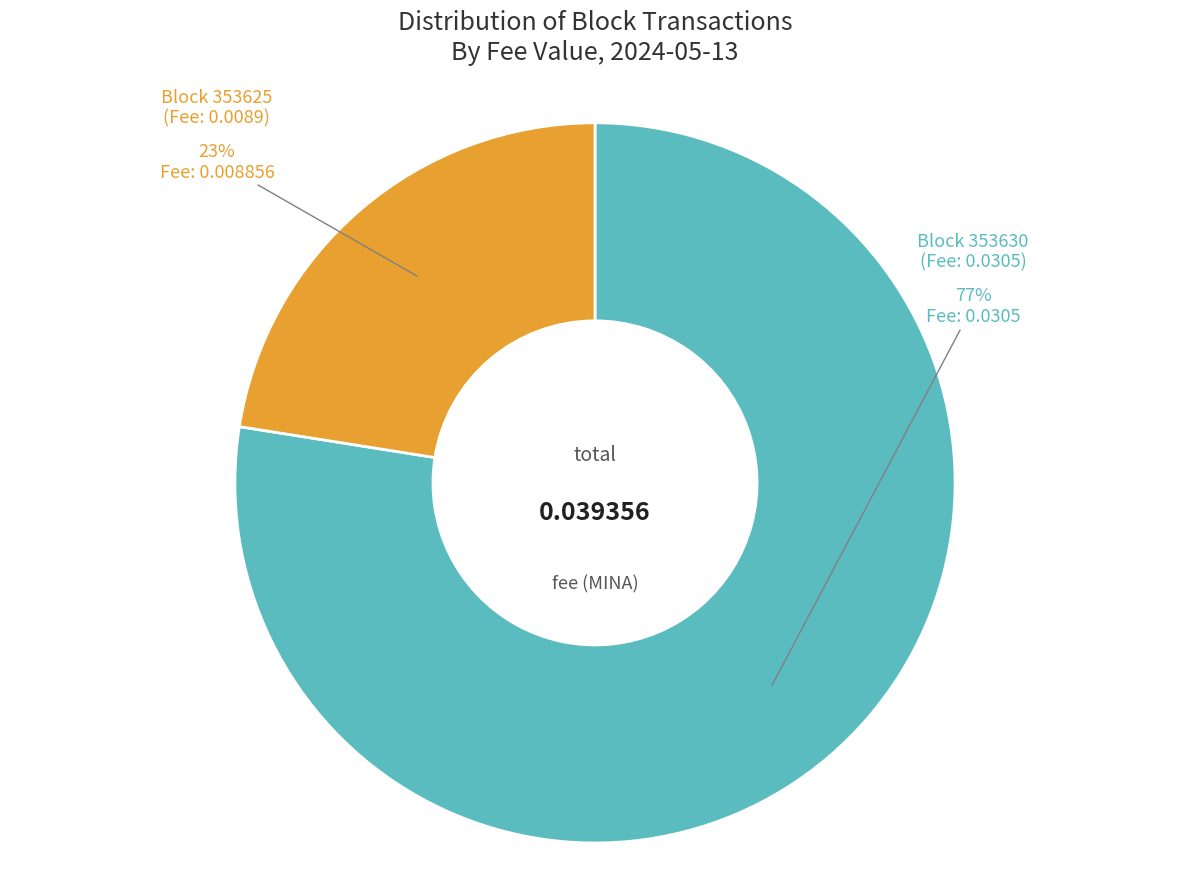

To the nearest percent, what is the average slice percentage?

50%